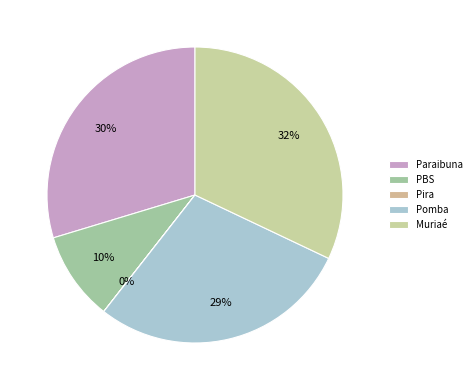

What portion of the pie excludes PBS?

90.2%